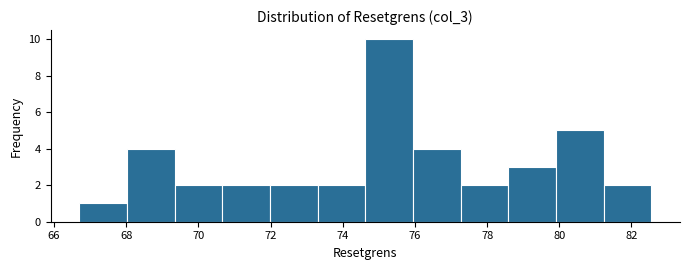

How tall is the bar that spans 68.0 to 69.4 on the x-axis? Neither the bar edges nor the heights are printed on the chart, so give them approximately, as read against the axes.

4